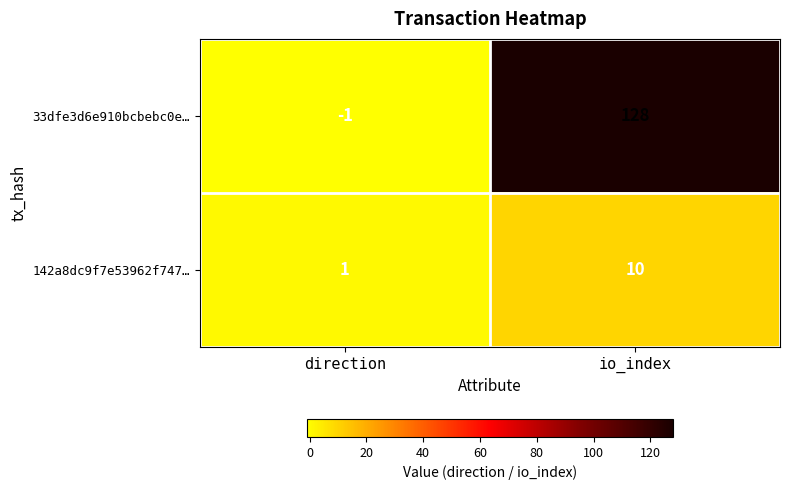

How many distinct data groups are displayed?

2